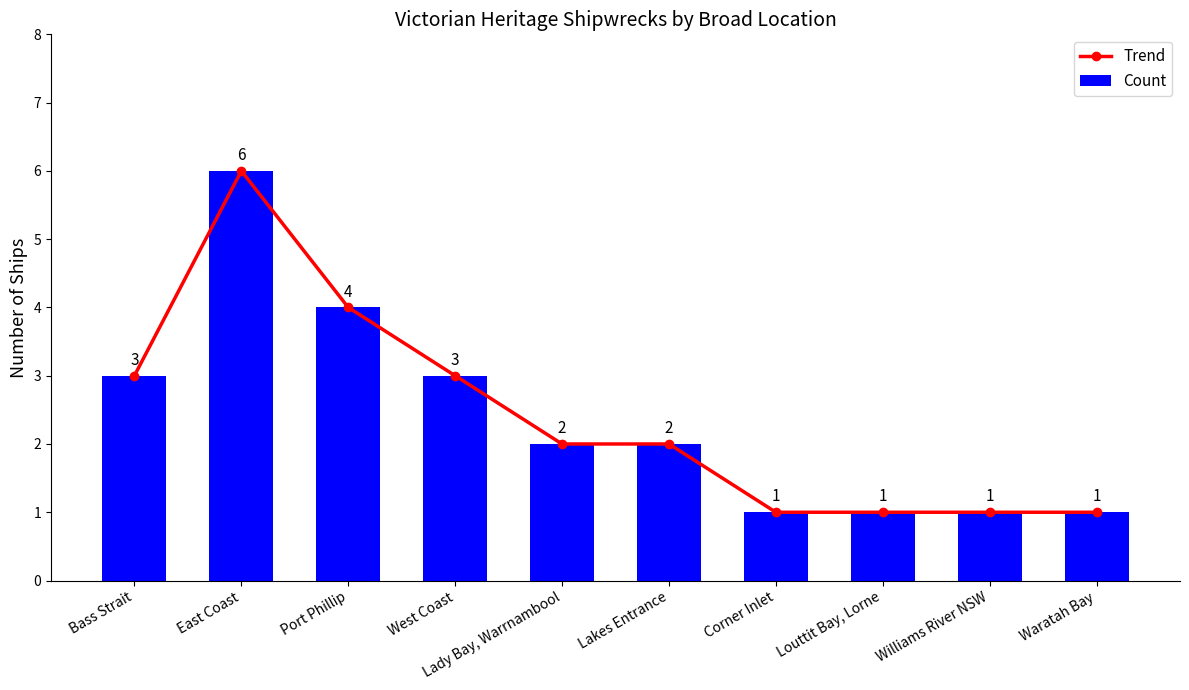

Which series has the largest total across all categories?

Trend